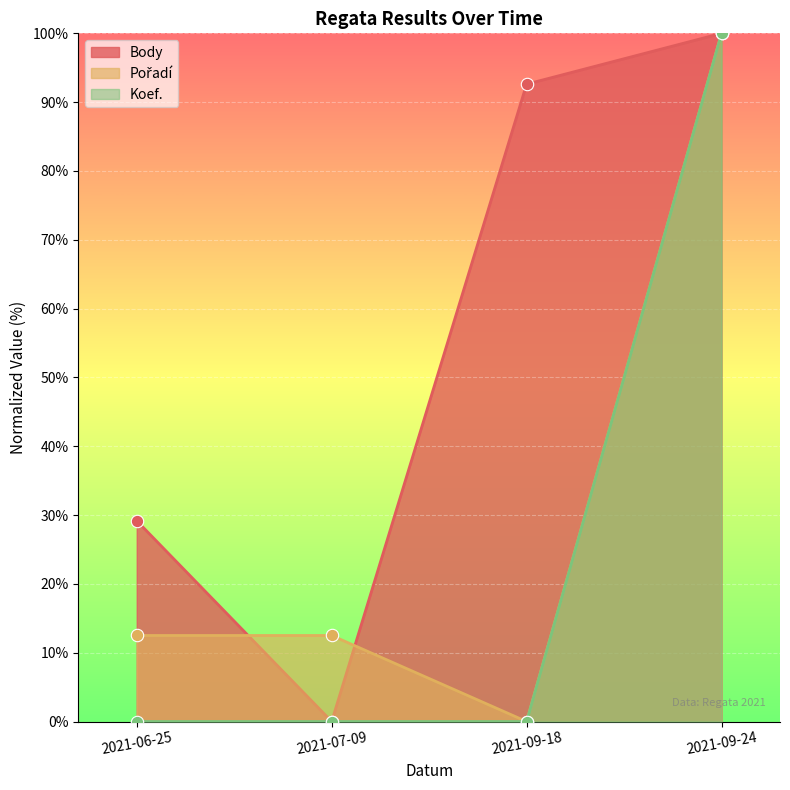

What are all the series names shown in the legend?

Body, Pořadí, Koef.